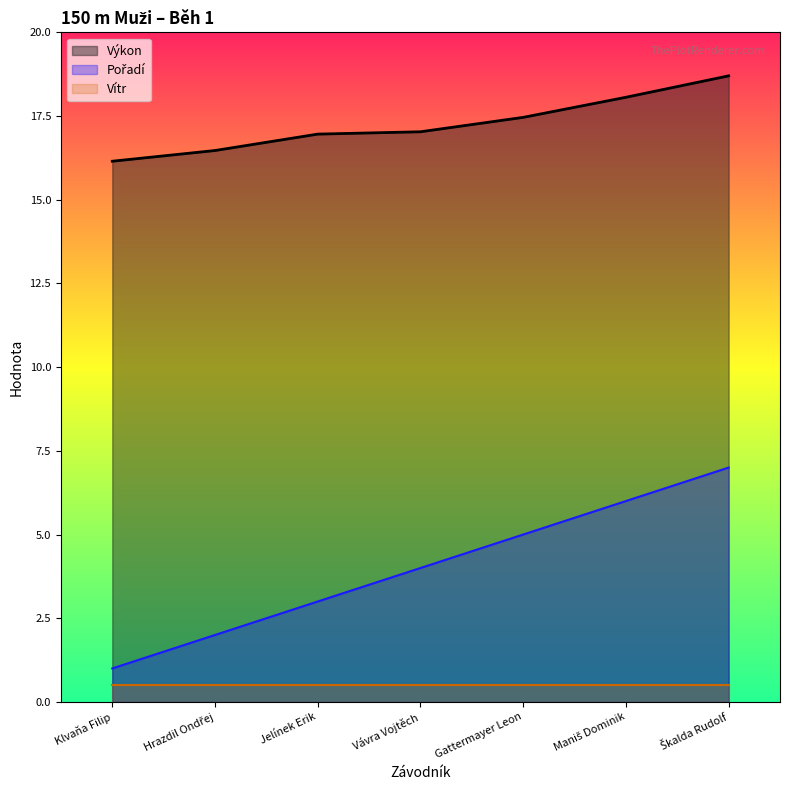

Between Klvaňa Filip and Jelínek Erik, which series saw the biggest shift?

Pořadí